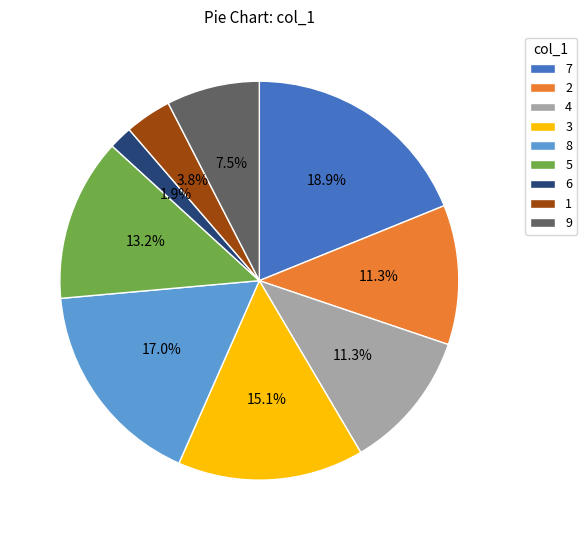

Which category has the smallest portion of the pie?

6